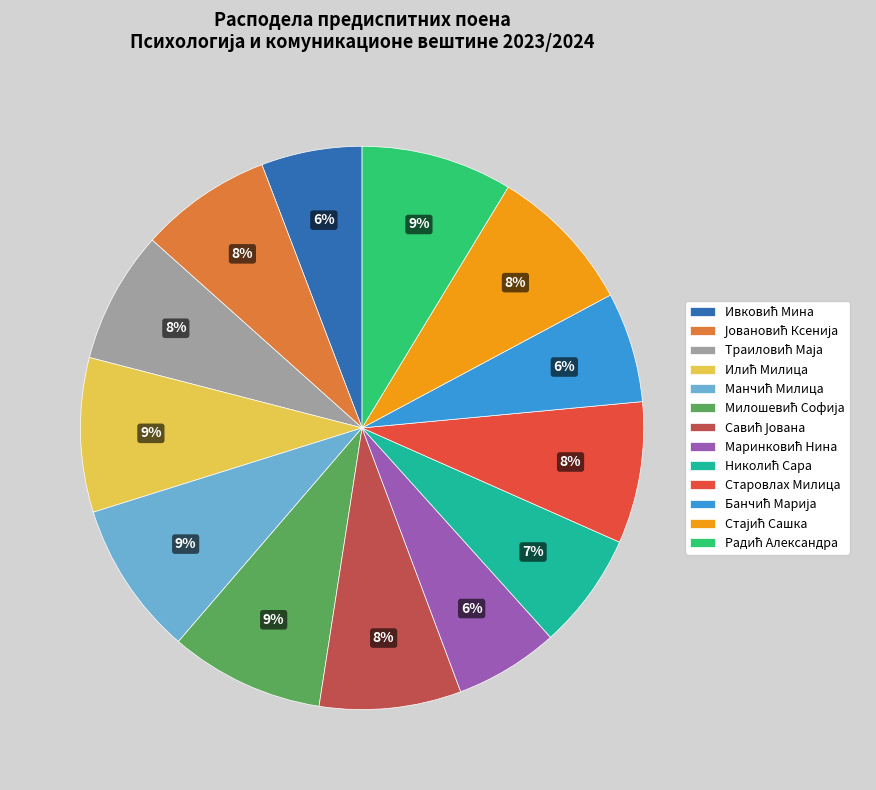

To the nearest percent, what is the average slice percentage?

8%